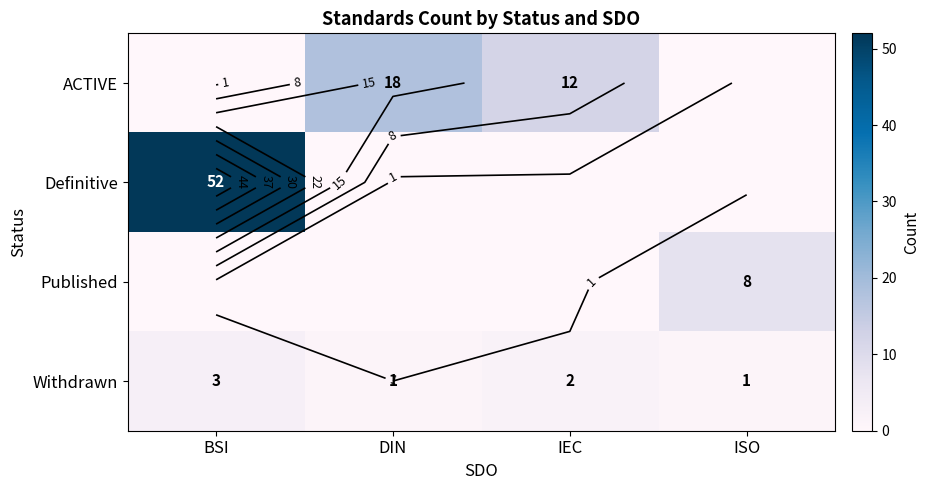

Which label corresponds to the smallest value in the chart?

BSI